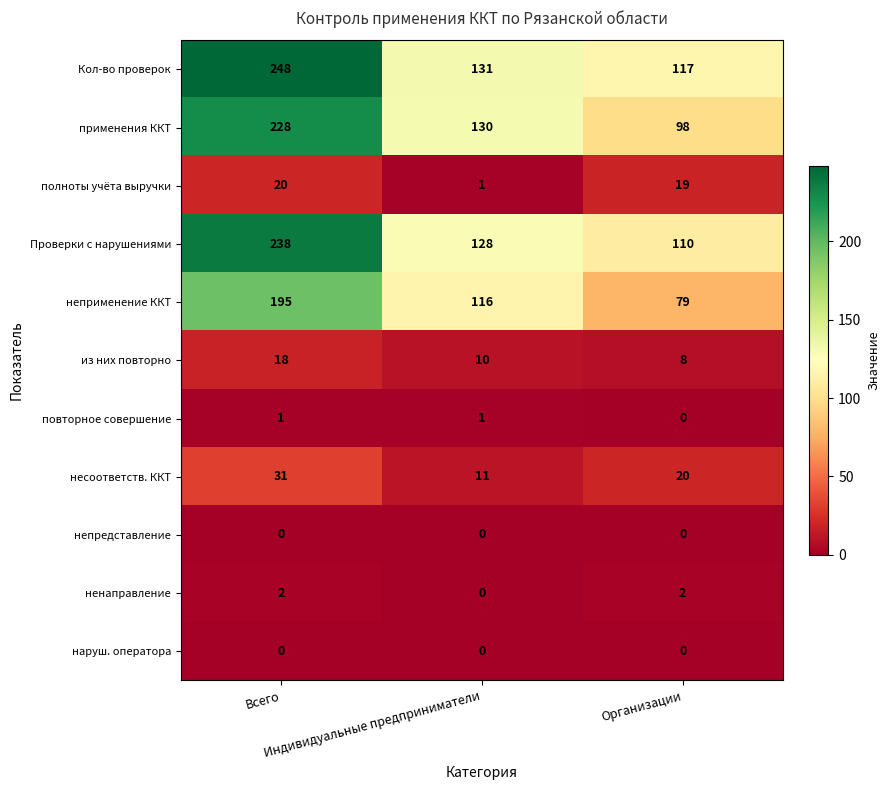

Which series has the largest range (max minus min)?

Кол-во проверок